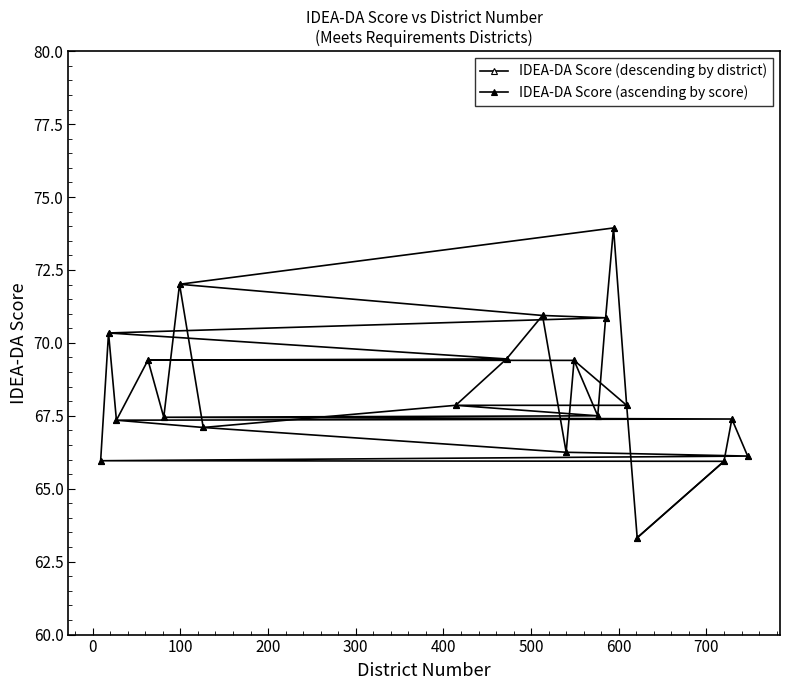

True or false: IDEA-DA Score (ascending by score) has a value of 38.9 at 11.

False